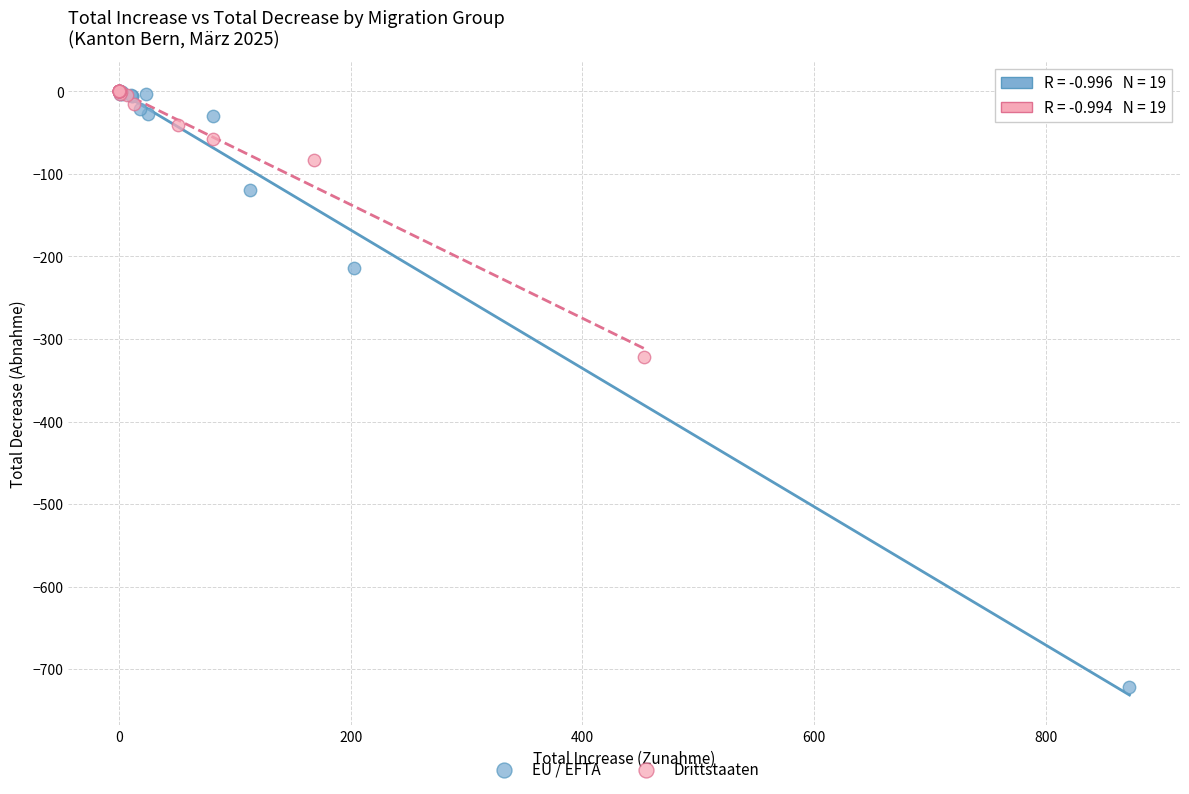

Which series reaches the minimum Y coordinate?

EU / EFTA